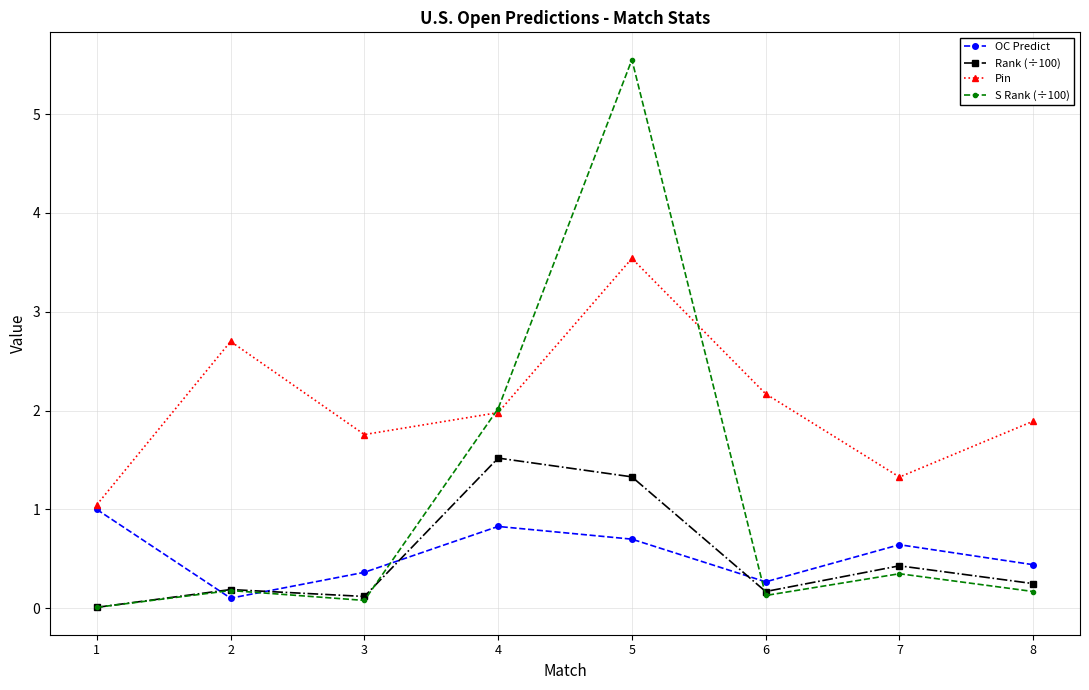

What is the difference between the highest and lowest values at 4?

1.2